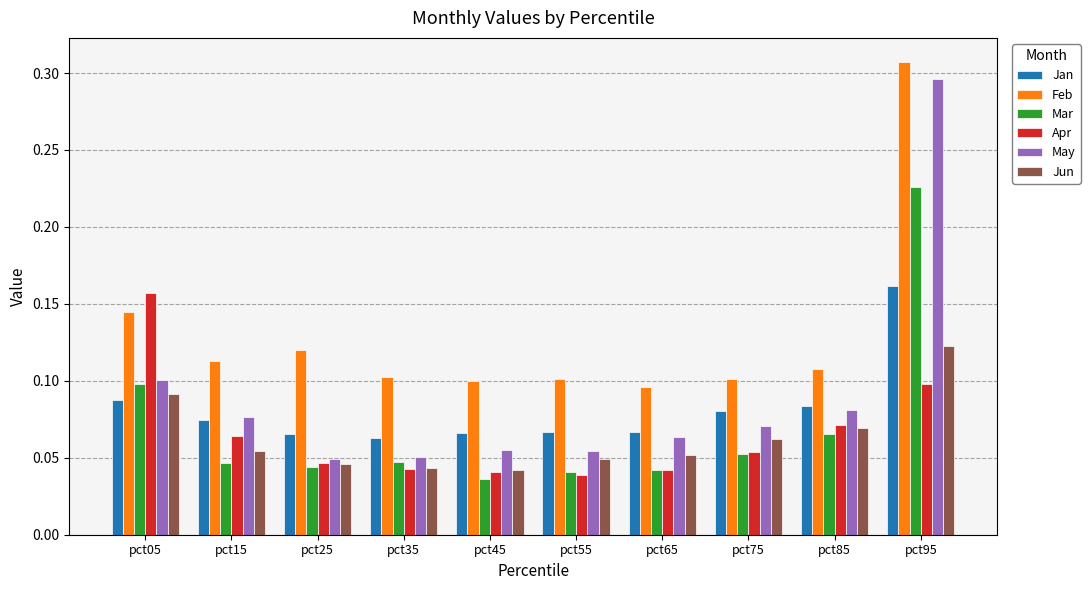

What is the sum of all Jan values?

0.8